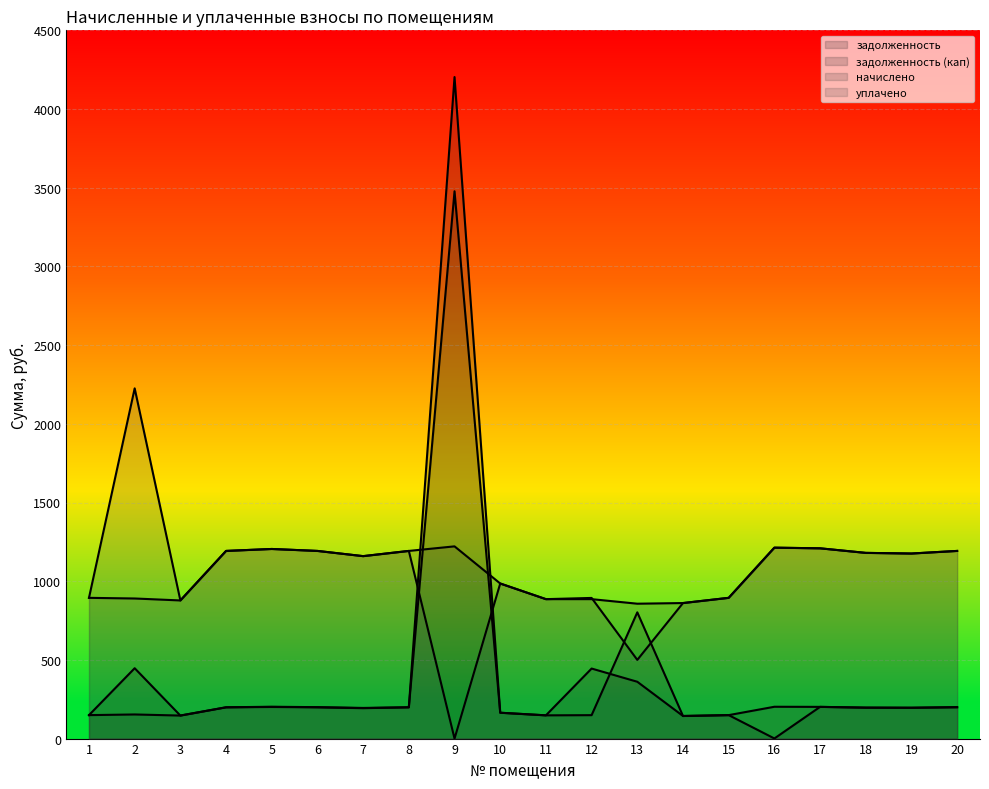

What is the difference between the second highest and second lowest values in the задолженность series?

303.5